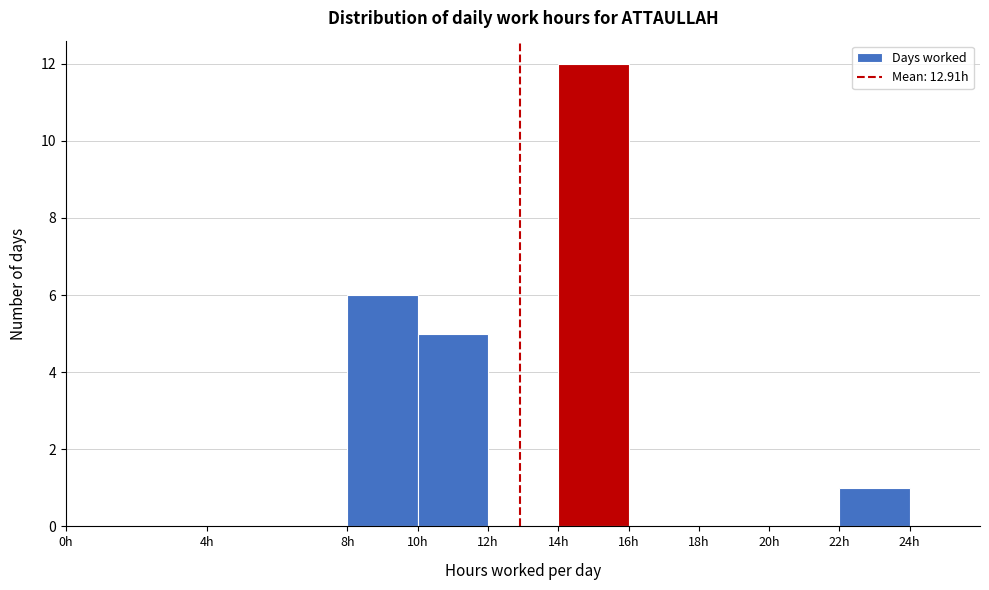

Which range on the x-axis has the tallest bar?

14 to 16